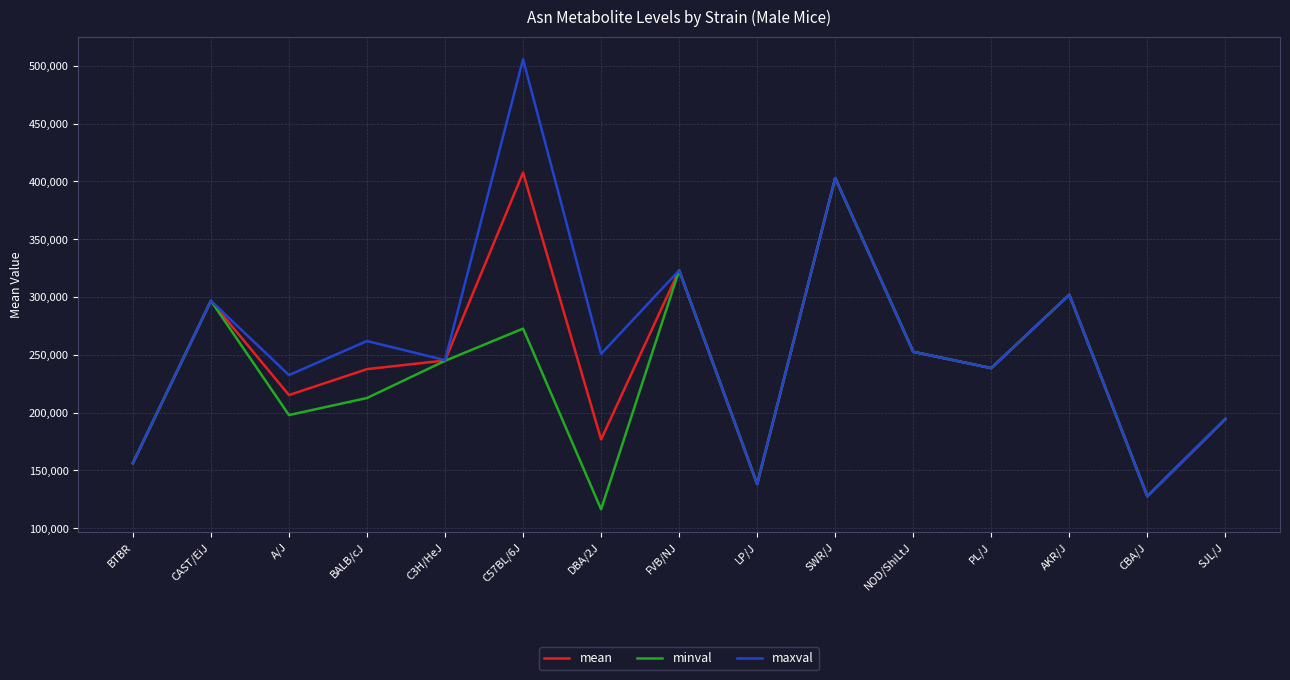

At how many categories does at least one series exceed 423630?

1